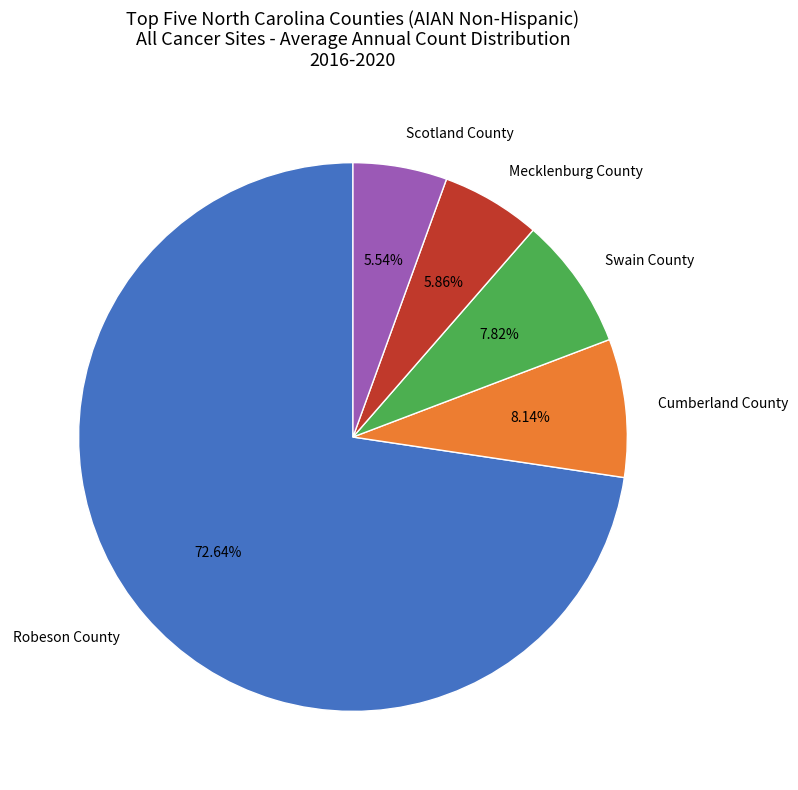

To the nearest percent, what percentage of the pie is Cumberland County?

8%